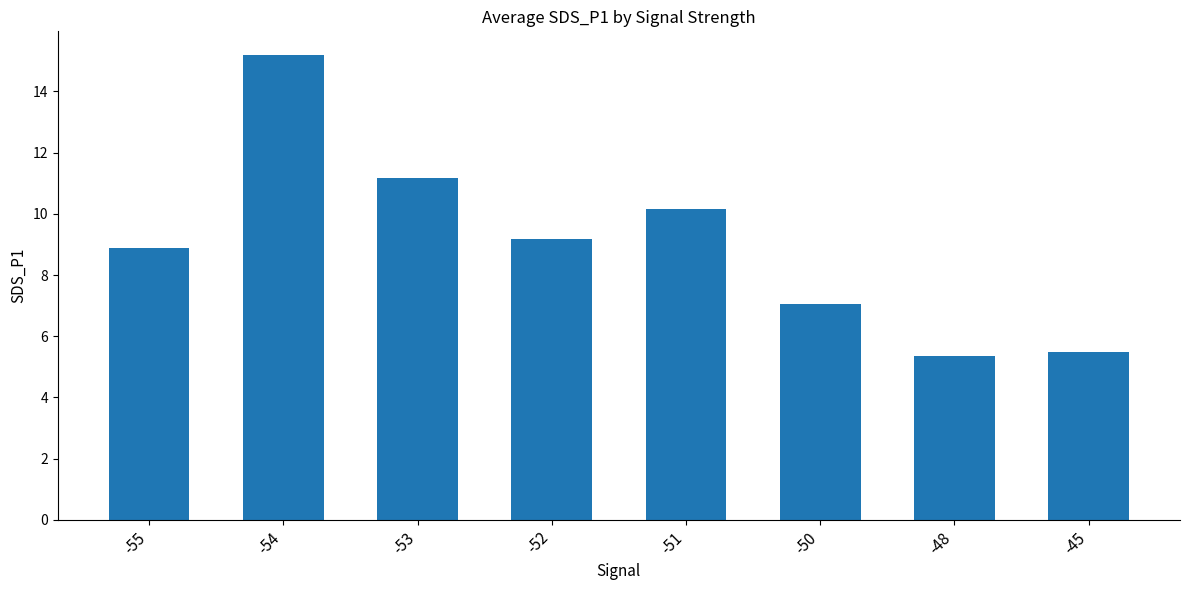

The chart shows a value of 7.1 at -50. True or false?

True